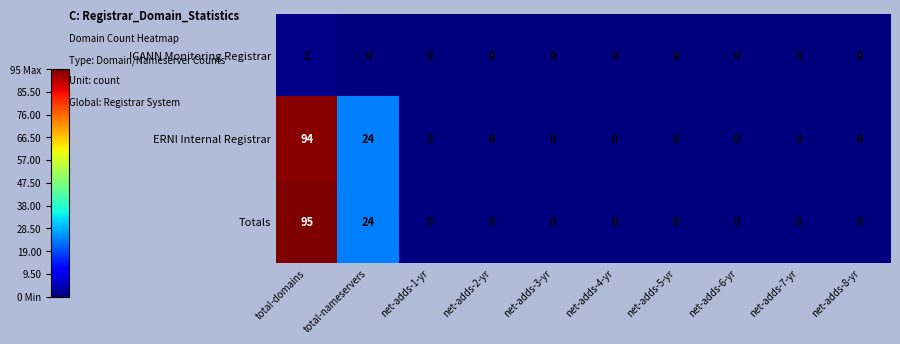

Reading left to right, extract all data points from this chart.

ICANN Monitoring Registrar: 1	0	0	0	0	0	0	0	0	0
ERNI Internal Registrar: 94	24	0	0	0	0	0	0	0	0
Totals: 95	24	0	0	0	0	0	0	0	0